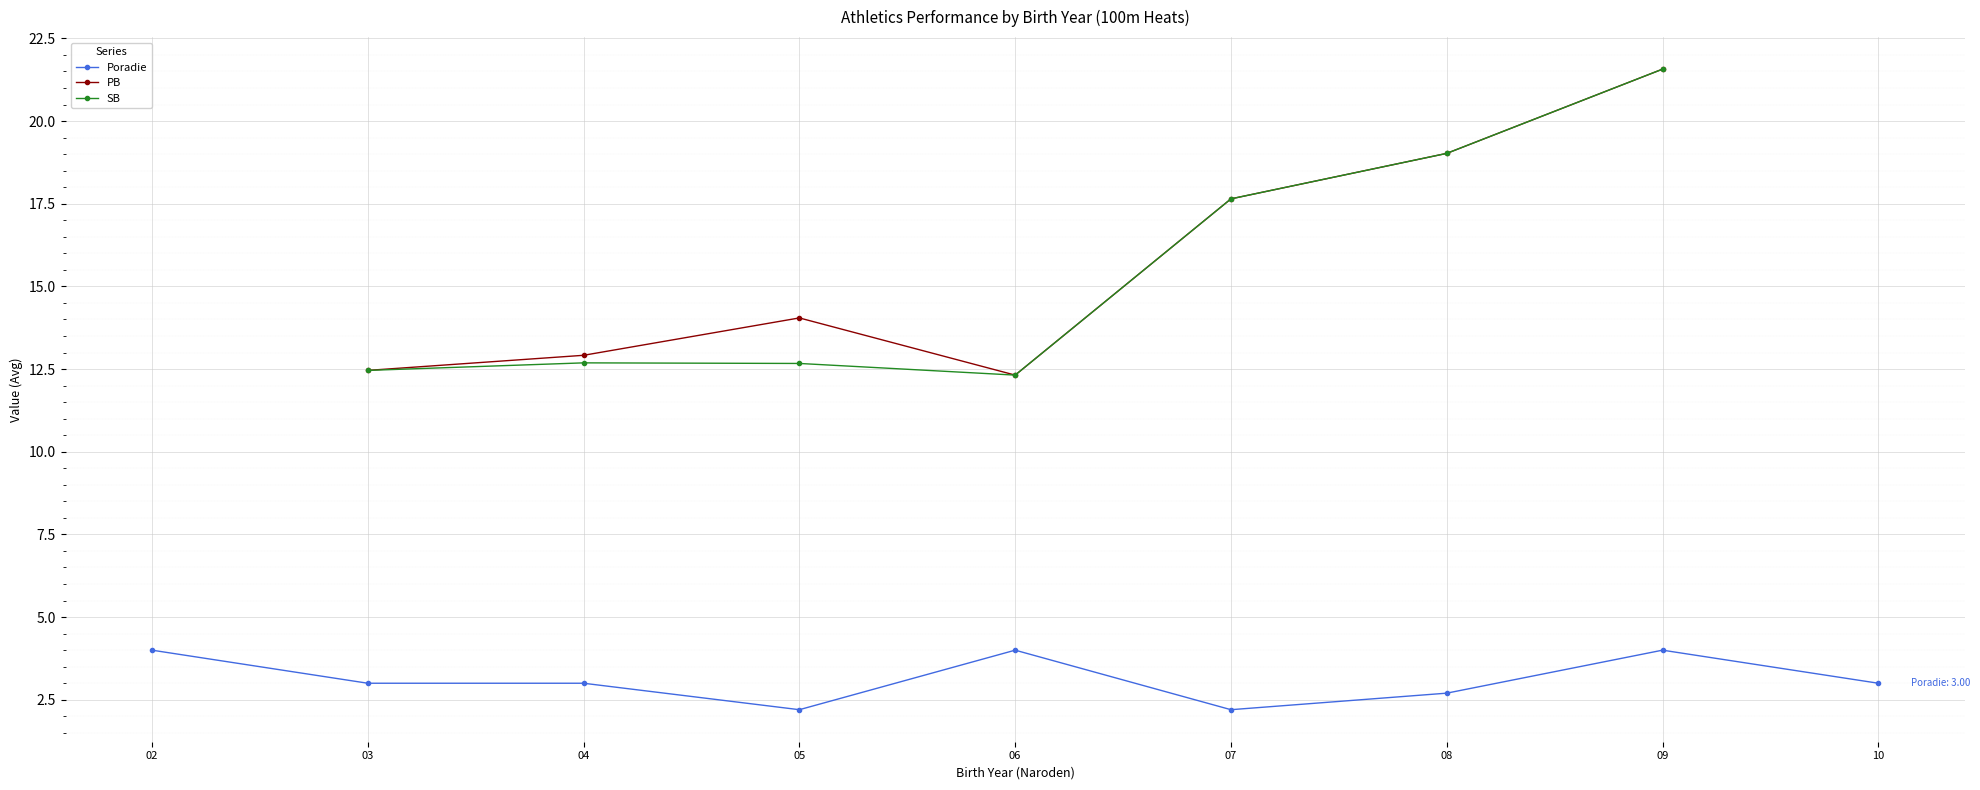

Where is the first local minimum for Poradie?

05